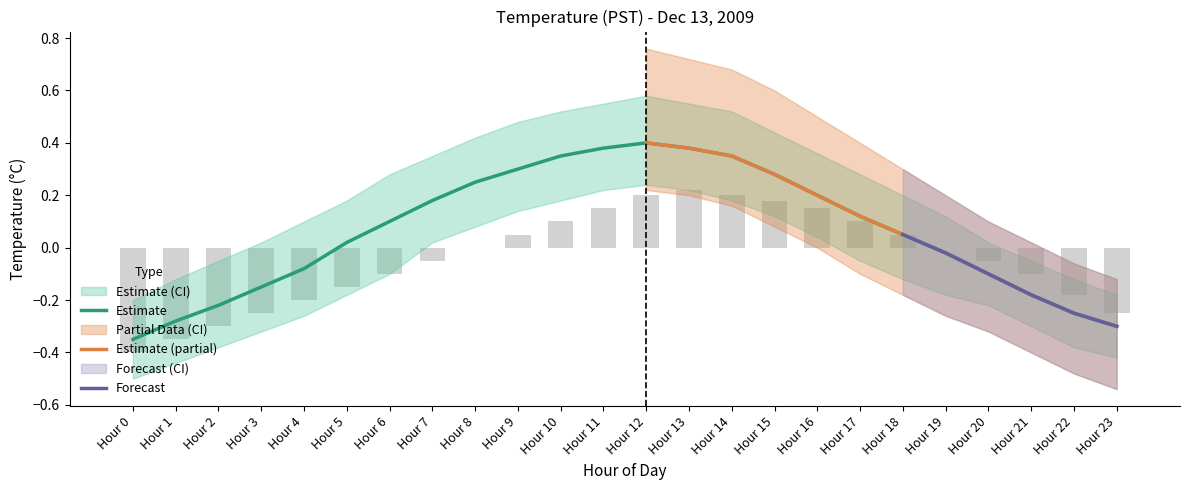

How many data points does each series have?

24